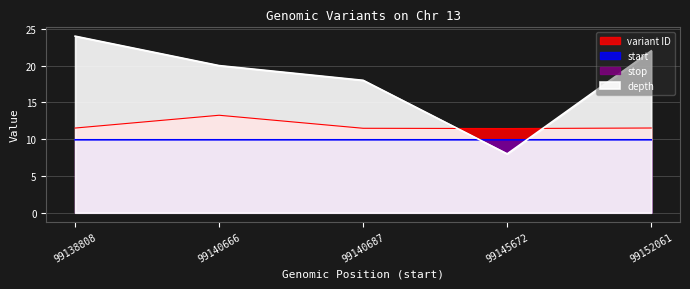

The value of start at 99140687 is 14.9. True or false?

False